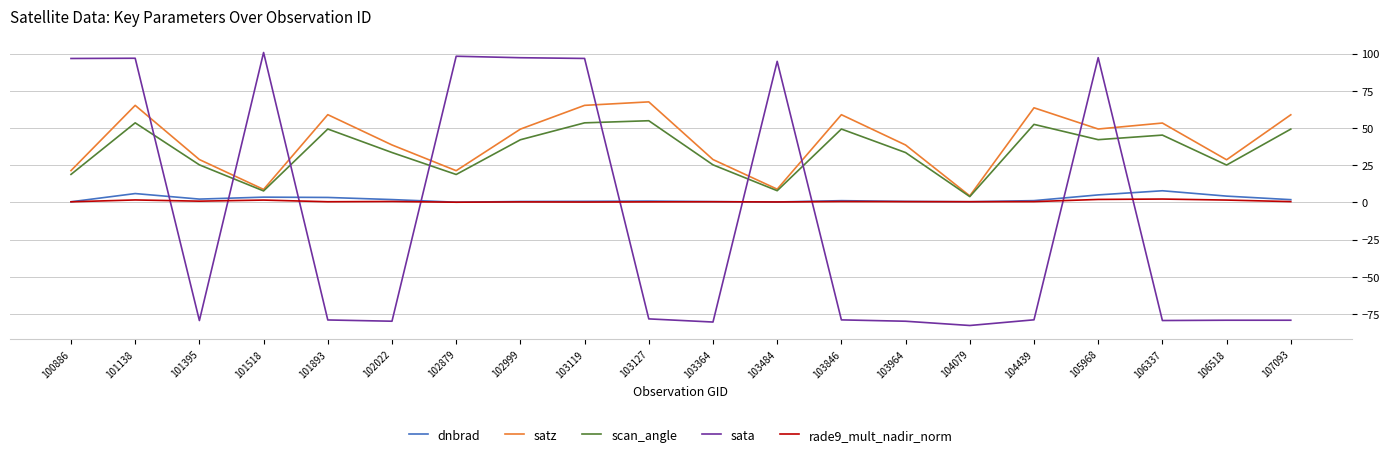

Is the value of rade9_mult_nadir_norm at 105968 greater than the value of scan_angle at 102022?

No